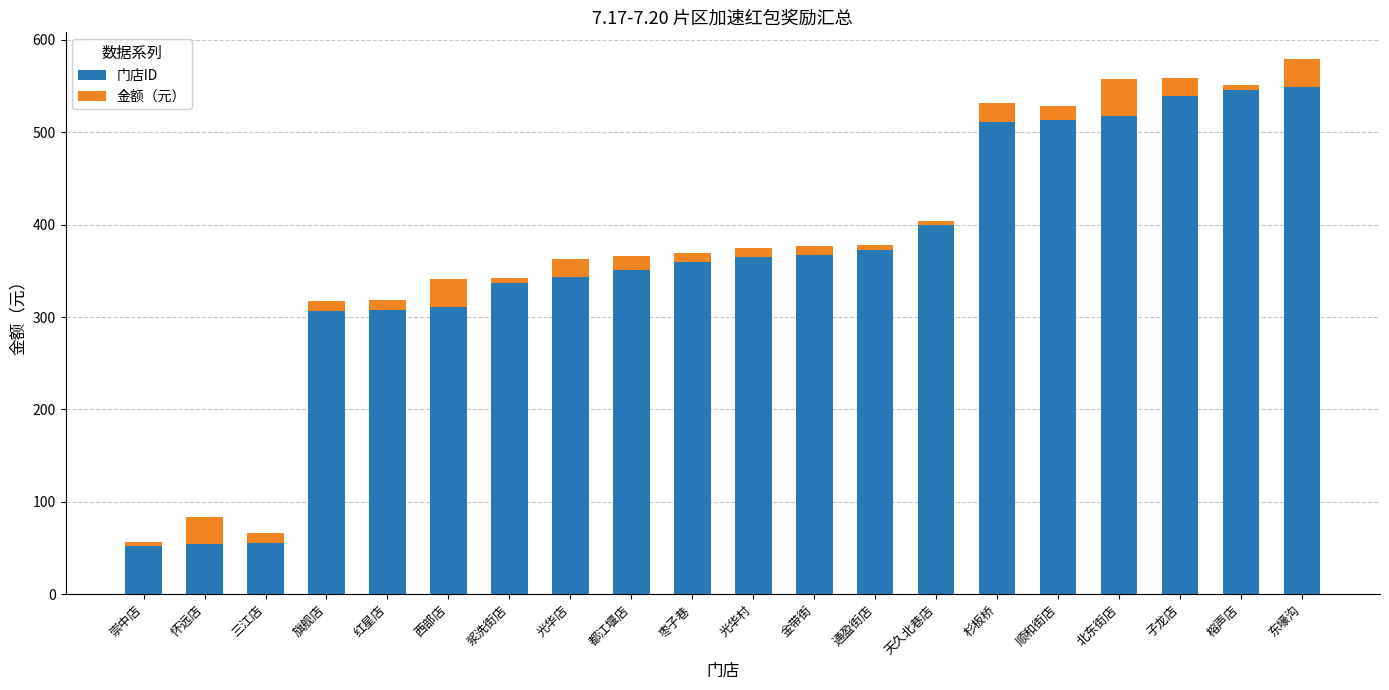

What is the minimum value for 门店ID?

52